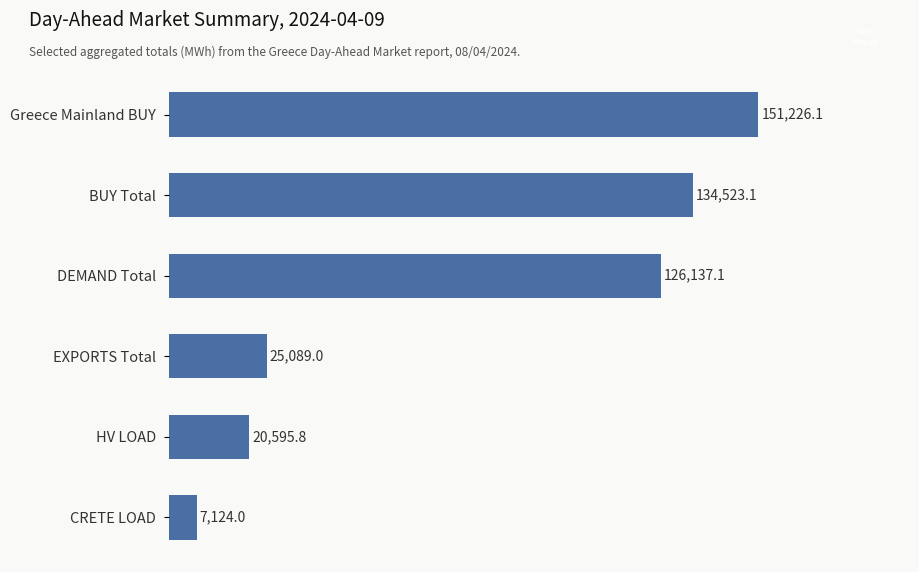

Rank the categories by value from lowest to highest.

CRETE LOAD, HV LOAD, EXPORTS Total, DEMAND Total, BUY Total, Greece Mainland BUY